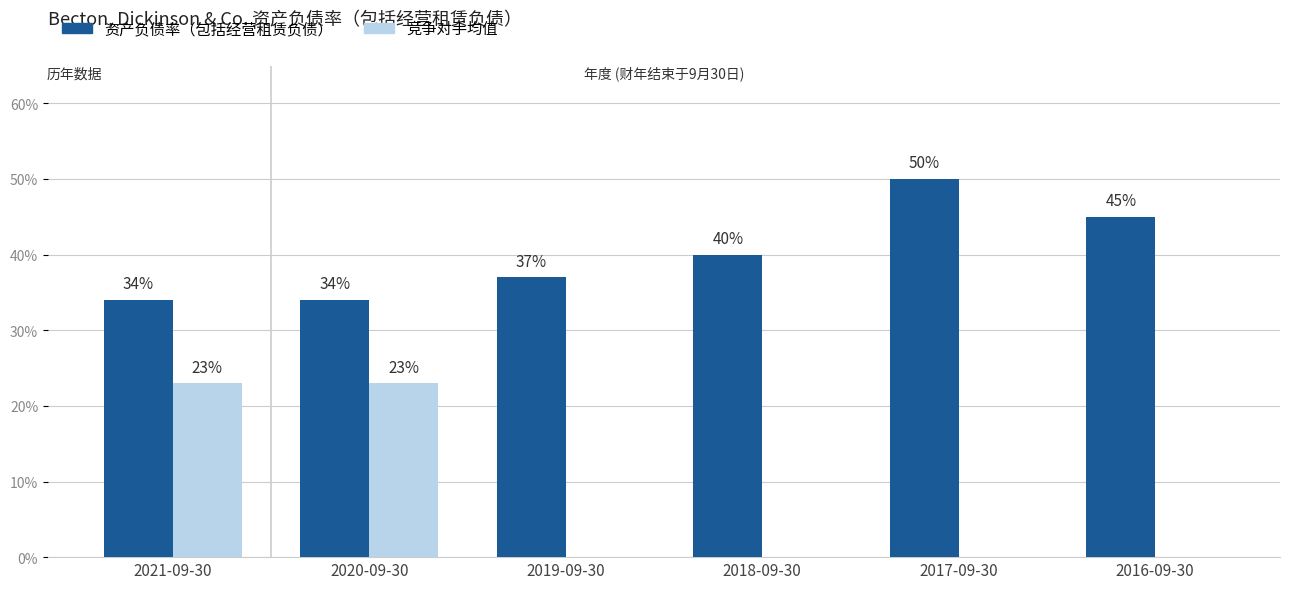

What is the label of the 3rd bar from the left?

2019-09-30